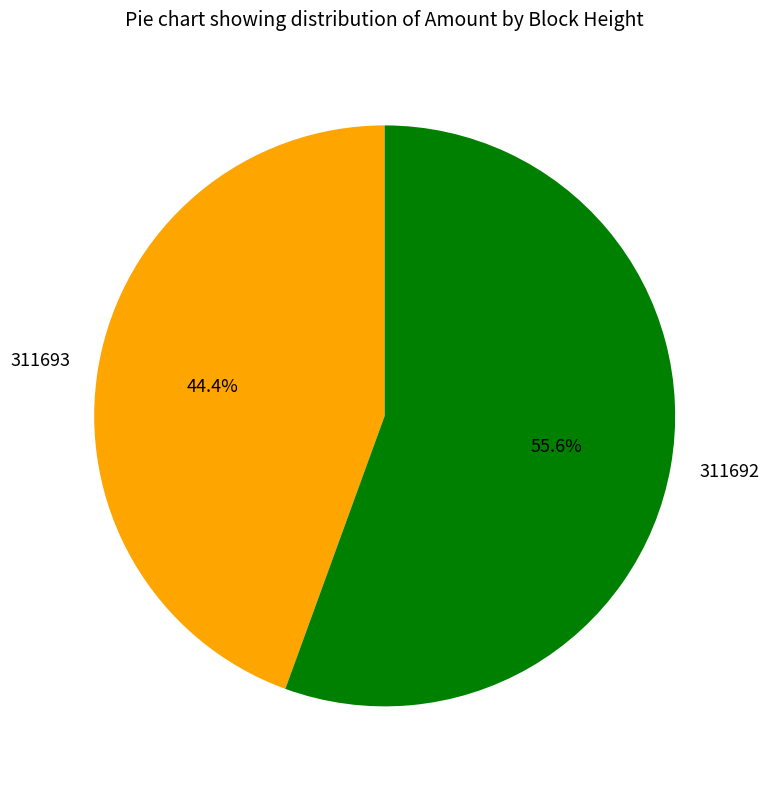

What is the ratio of the value at 311693 to the value at 311692?

0.8